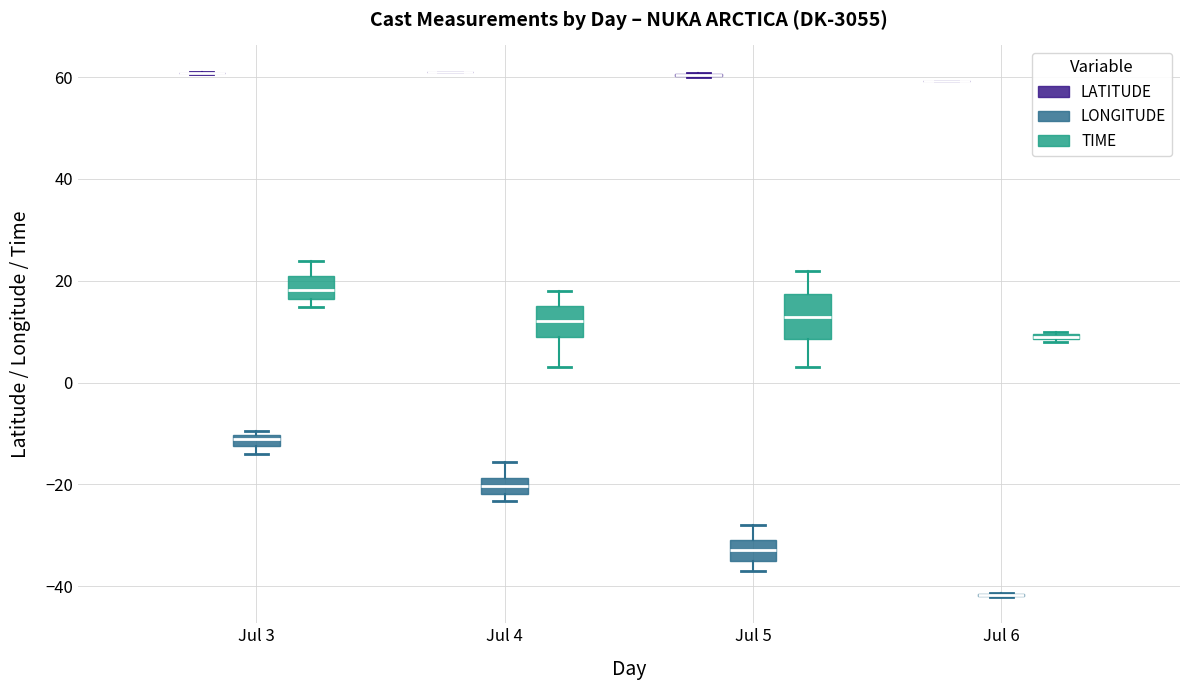

Where does the lower whisker of the box for Jul 4 (TIME) end on the y-axis? The values are not printed on the chart, so give them approximately, as read against the axis.

4